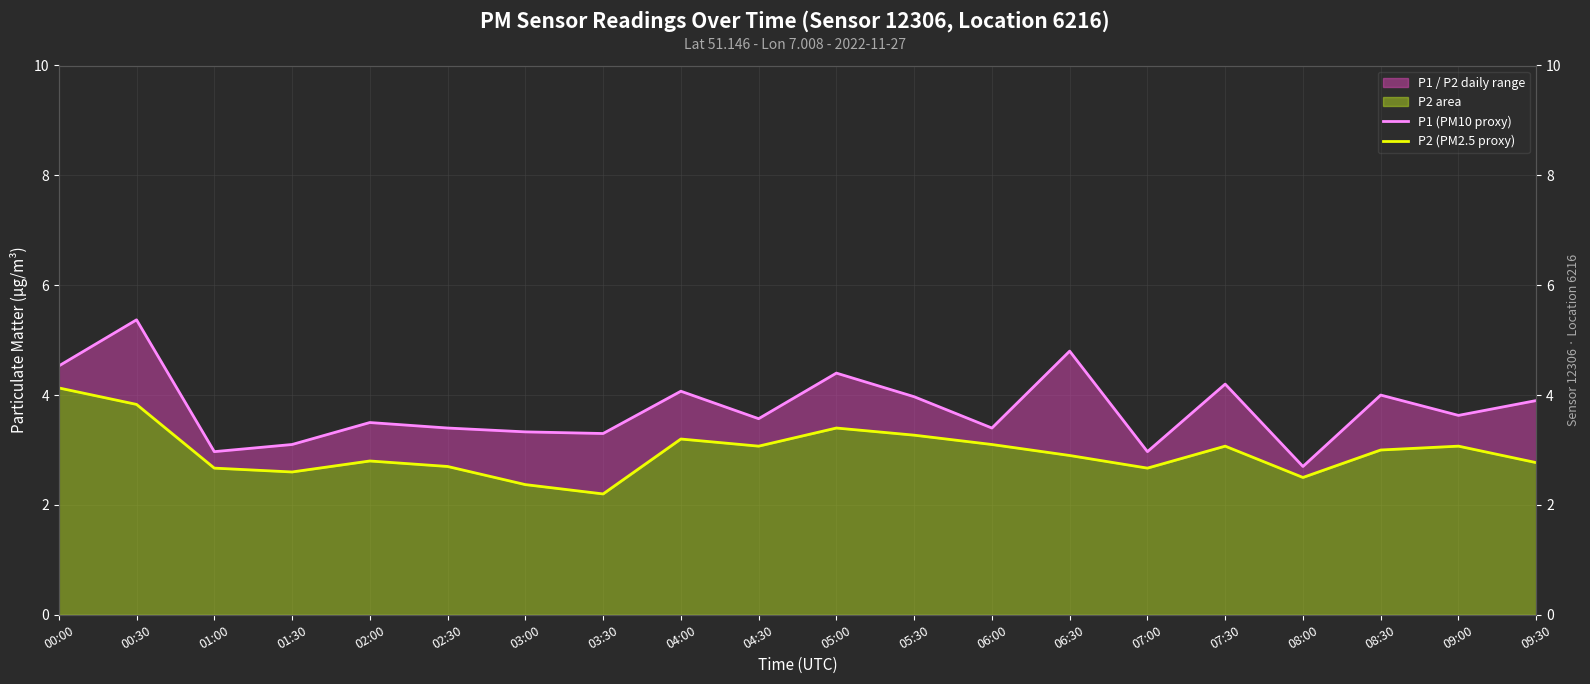

Rank the series by their maximum value, from lowest to highest.

P2 (PM2.5 proxy), P1 (PM10 proxy)